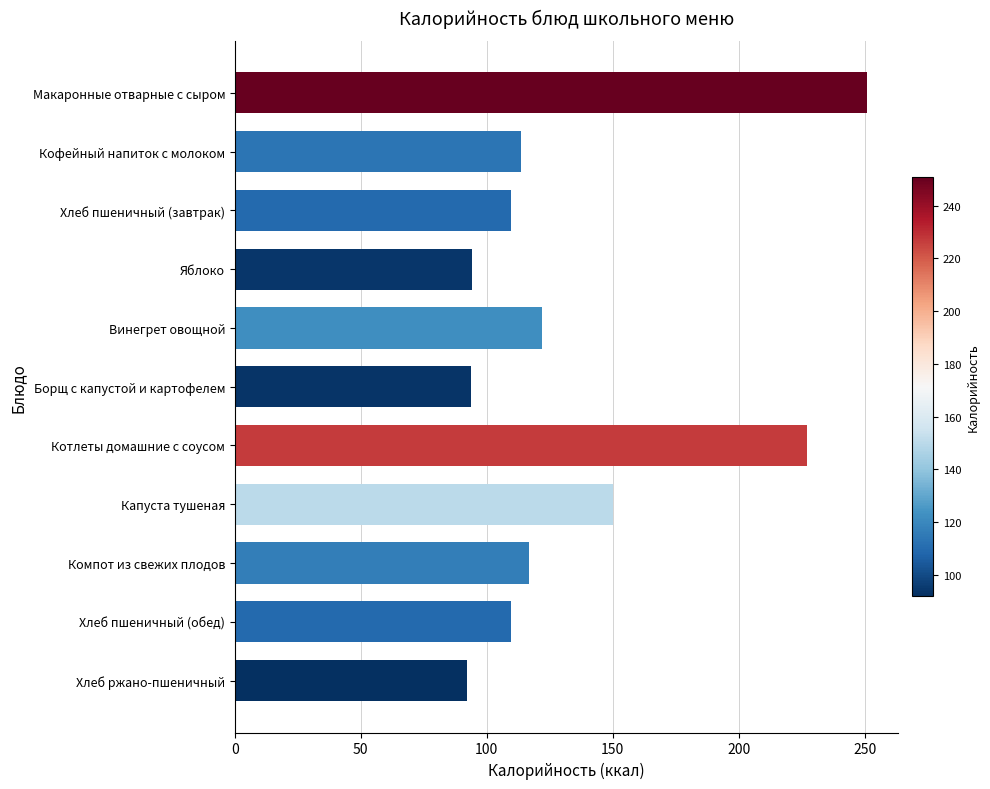

Is it true that the value at Макаронные отварные с сыром is 250.8?

True